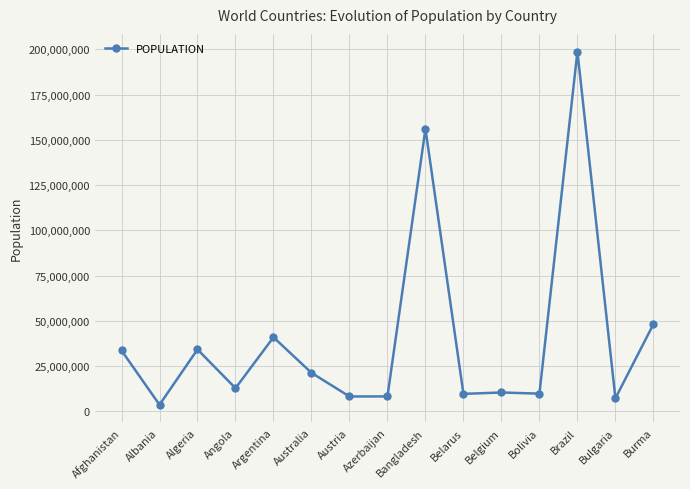

Between Azerbaijan and Australia, which is larger?

Australia